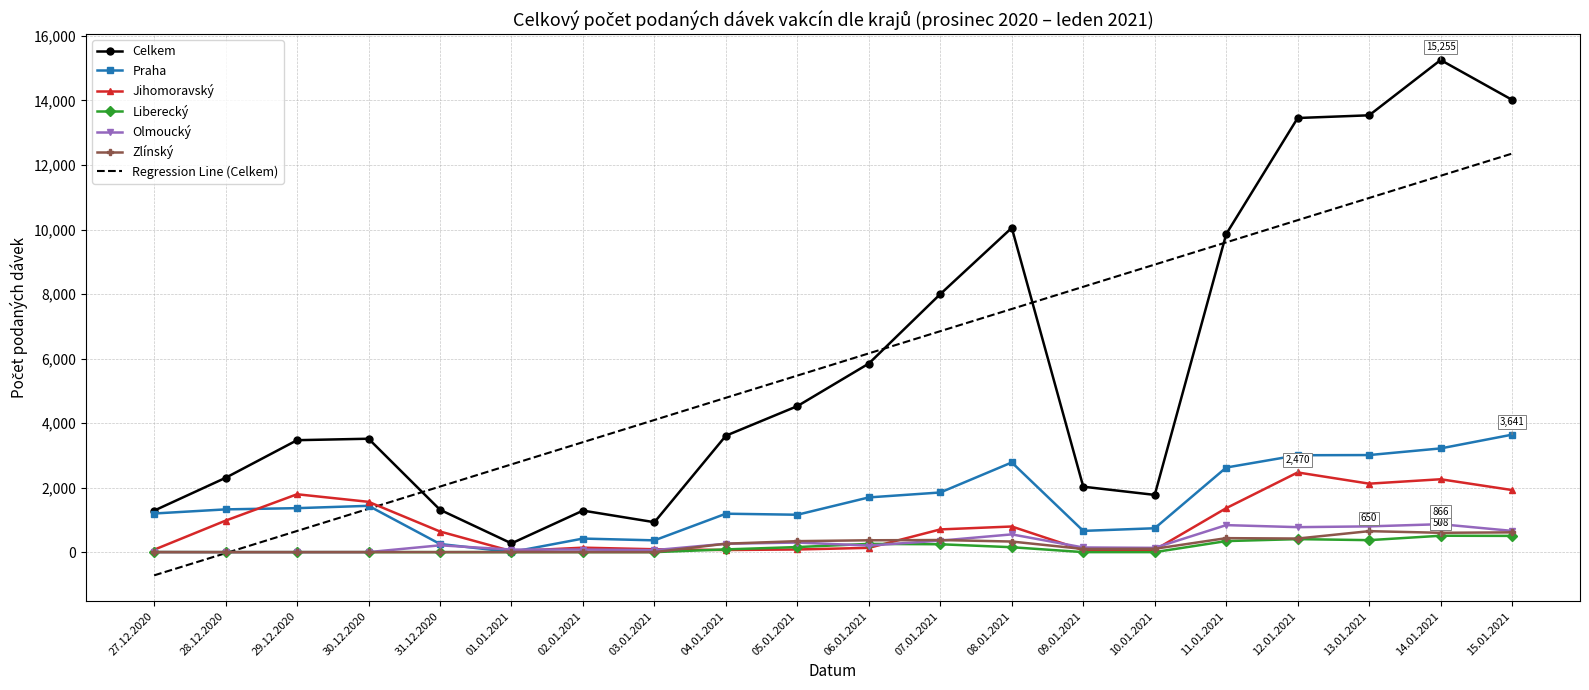

Is the value of Celkem at 09.01.2021 greater than the value of Olmoucký at 11.01.2021?

Yes